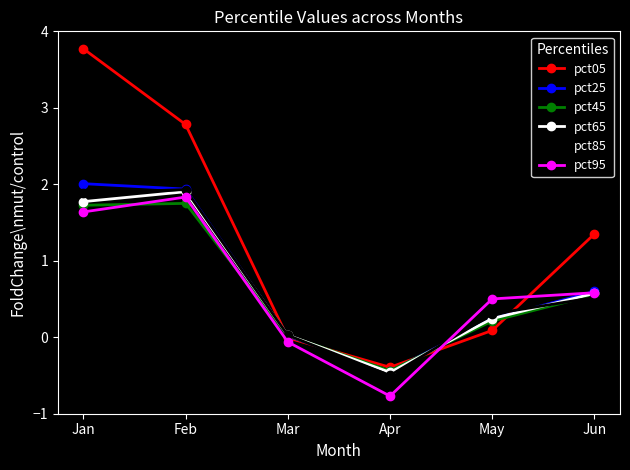

The pct25 series shows 0.4 at May. True or false?

False